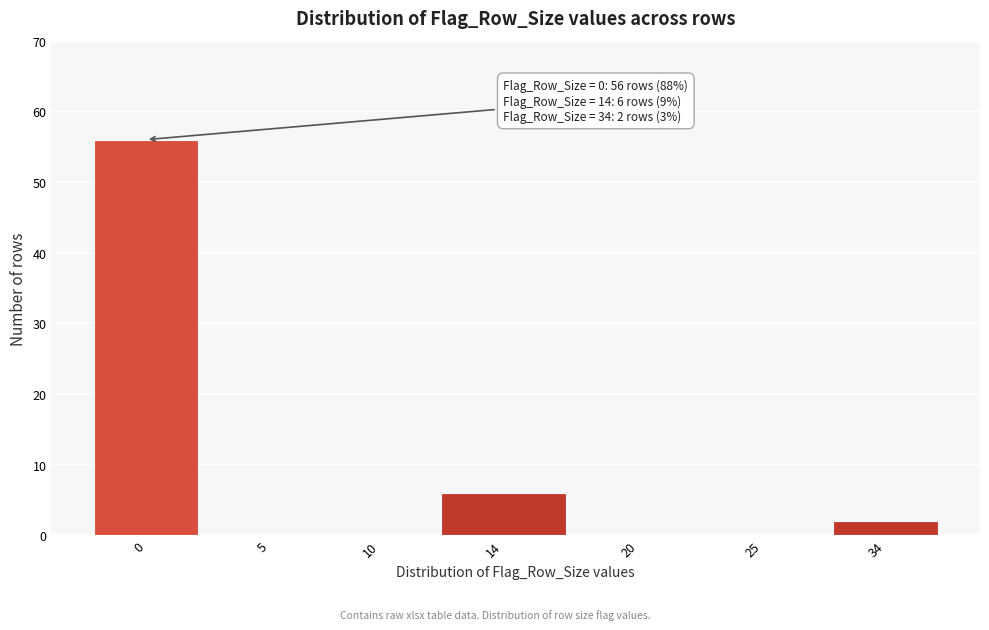

Reading right to left, extract all data points from this chart.

34=2	25=0	20=0	14=6	10=0	5=0	0=56